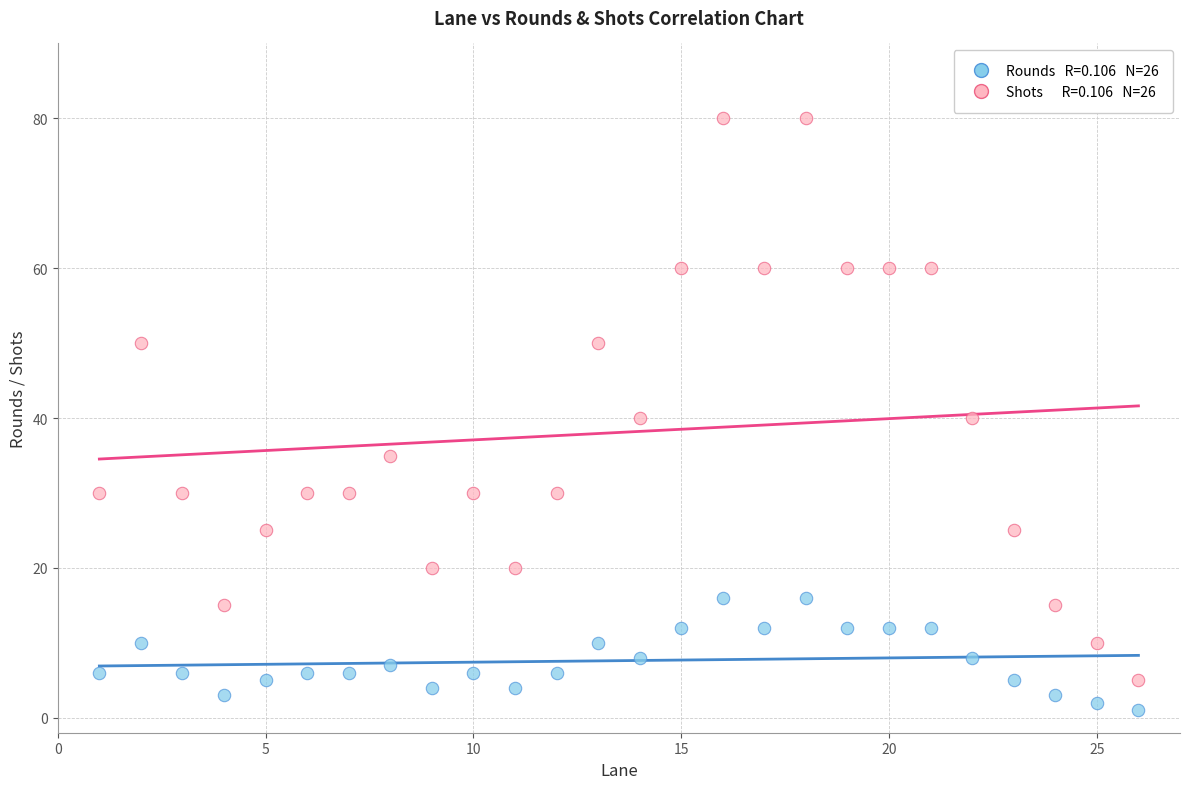

Across all data points, what is the range of Y values (max minus min)?

79